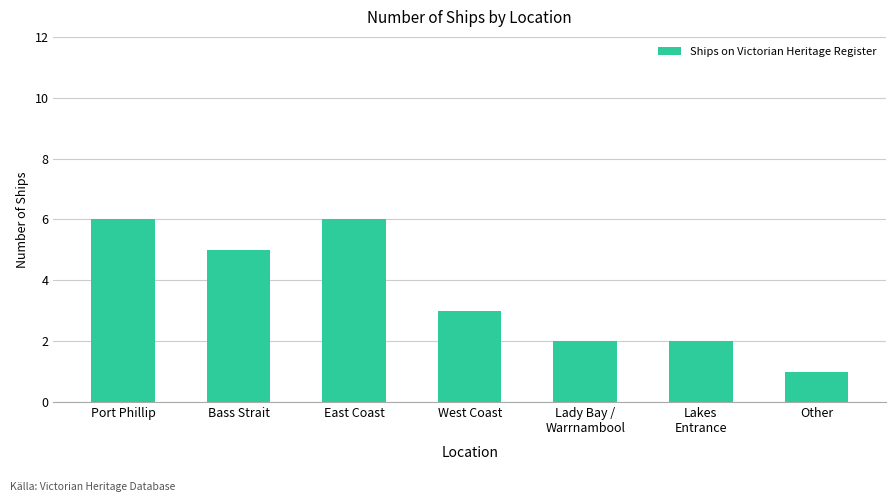

Reading right to left, extract all data points from this chart.

Other=1	Lakes
Entrance=2	Lady Bay /
Warrnambool=2	West Coast=3	East Coast=6	Bass Strait=5	Port Phillip=6